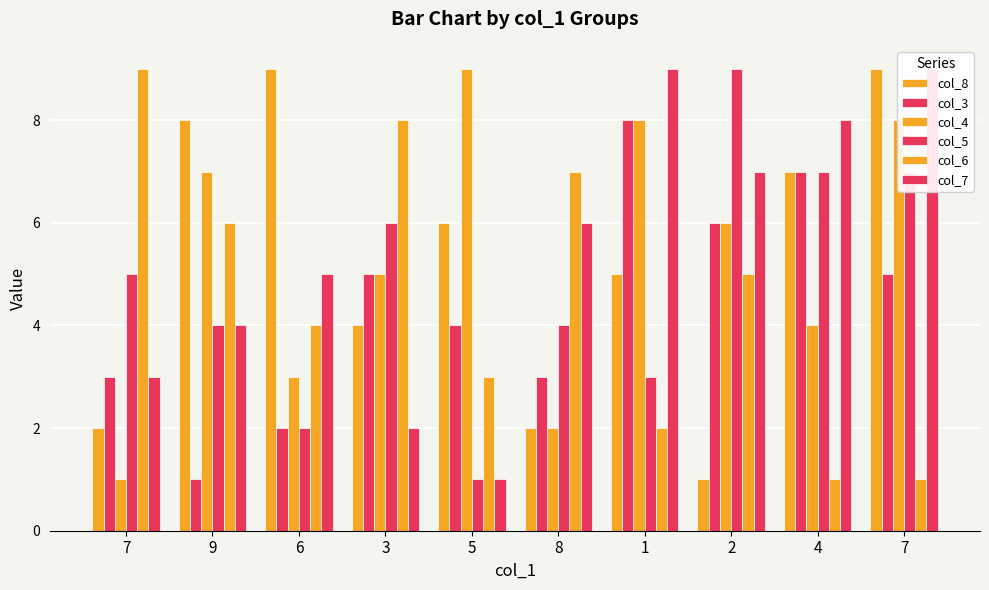

Reading left to right, what are all the values shown in this chart?

col_8: 7=2	9=8	6=9	3=4	5=6	8=2	1=5	2=1	4=7	7=9
col_3: 7=3	9=1	6=2	3=5	5=4	8=3	1=8	2=6	4=7	7=5
col_4: 7=1	9=7	6=3	3=5	5=9	8=2	1=8	2=6	4=4	7=8
col_5: 7=5	9=4	6=2	3=6	5=1	8=4	1=3	2=9	4=7	7=7
col_6: 7=9	9=6	6=4	3=8	5=3	8=7	1=2	2=5	4=1	7=1
col_7: 7=3	9=4	6=5	3=2	5=1	8=6	1=9	2=7	4=8	7=9